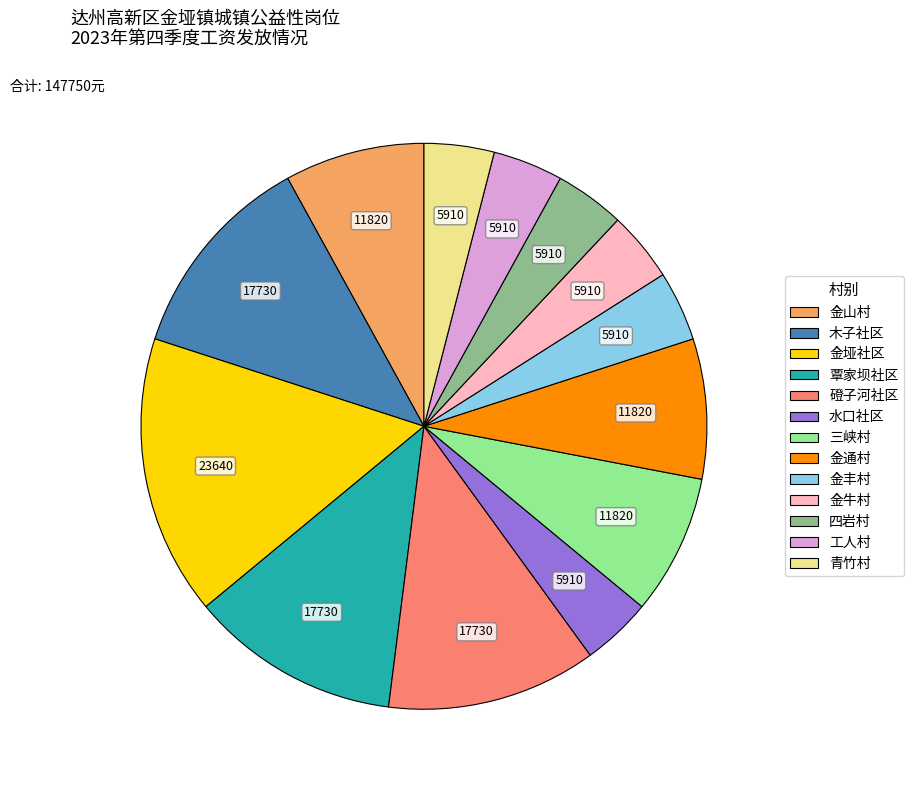

Which category has the biggest portion of the pie?

金垭社区